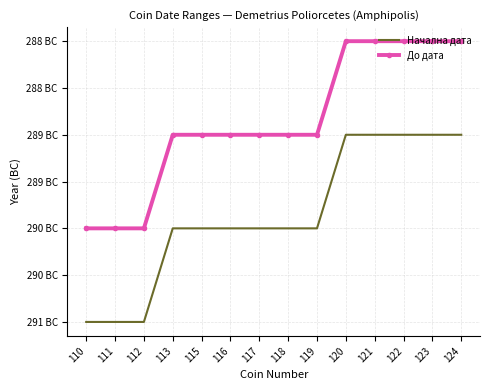

Which category has the highest value across all series?

120